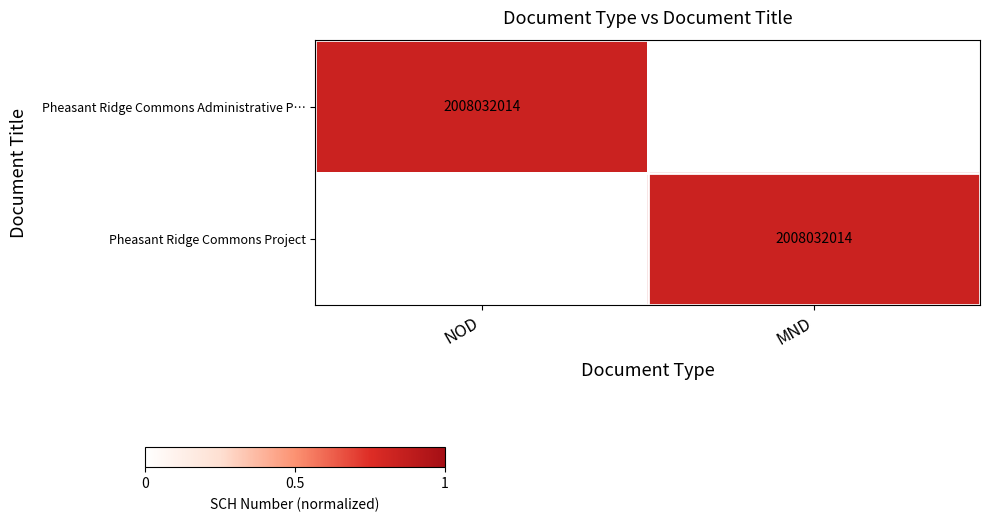

Is it true that Pheasant Ridge Commons Project equals 3420518999 at MND?

False